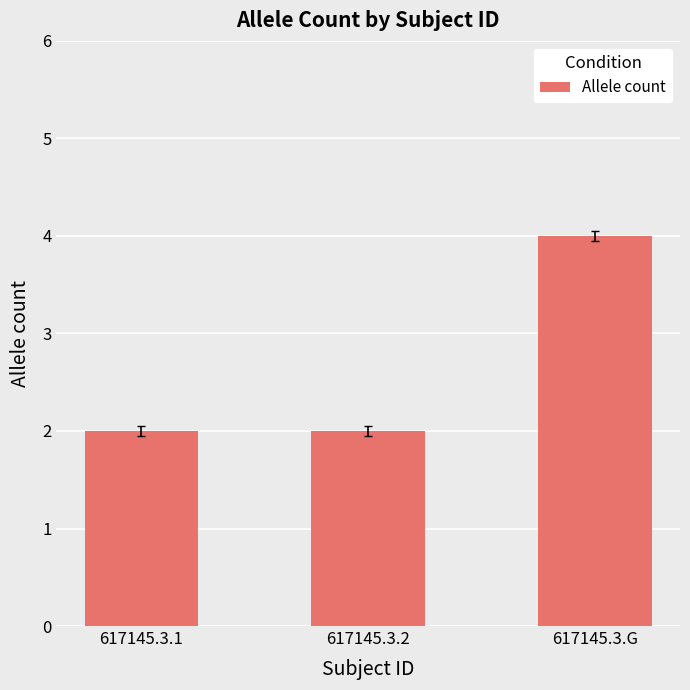

At which category does the chart reach its peak across all series?

617145.3.G